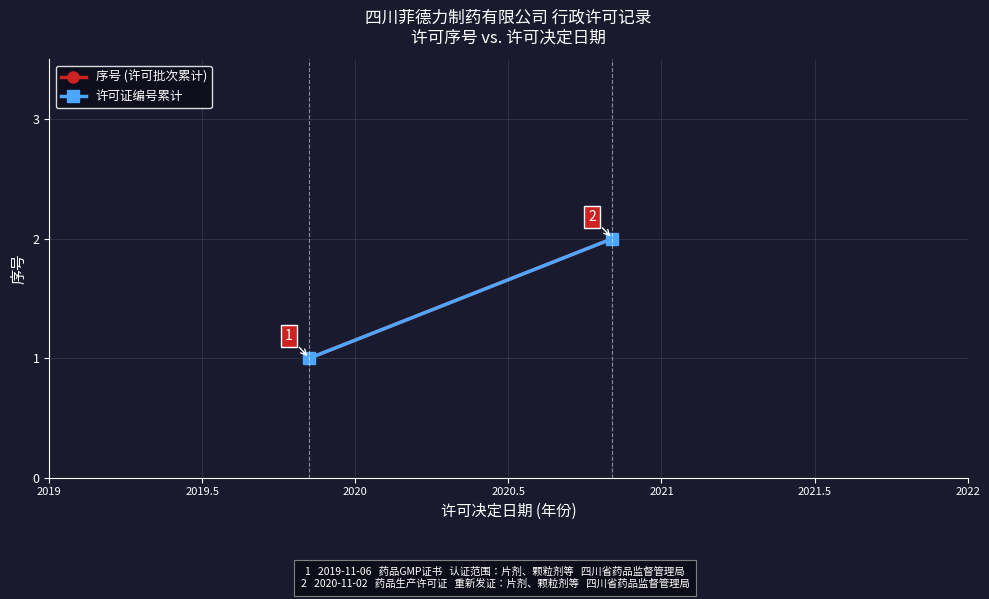

What is the approximate value of 序号 (许可批次累计) at 2019?

1